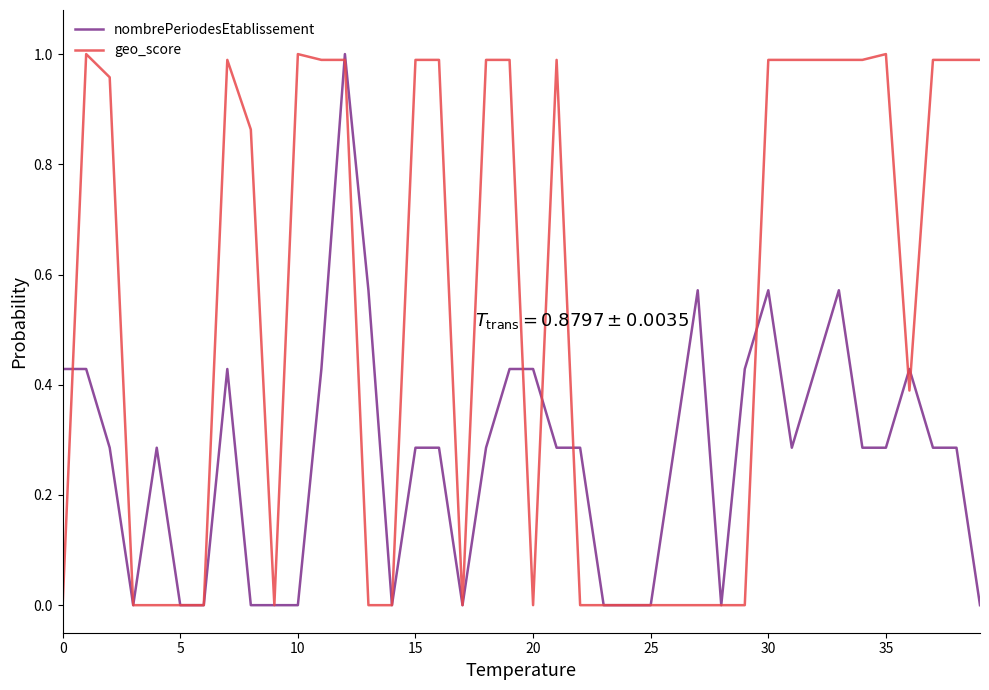

Which series has the largest total across all categories?

geo_score